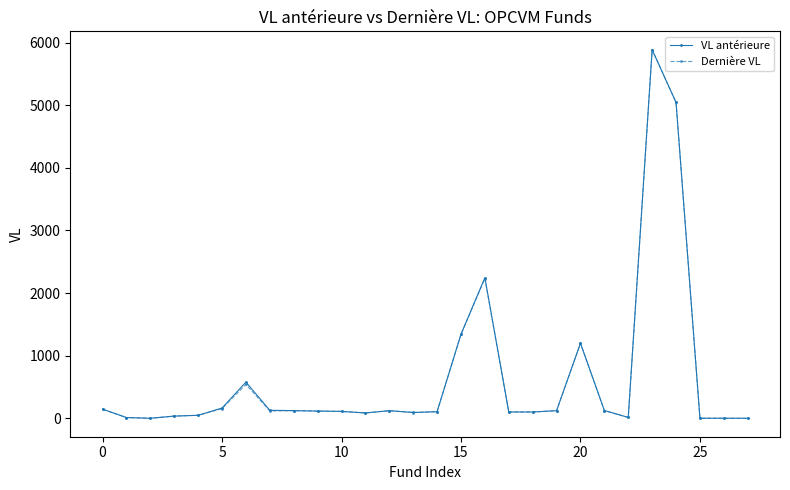

What is the value of the VL antérieure point at the 6th from the left?

165.0